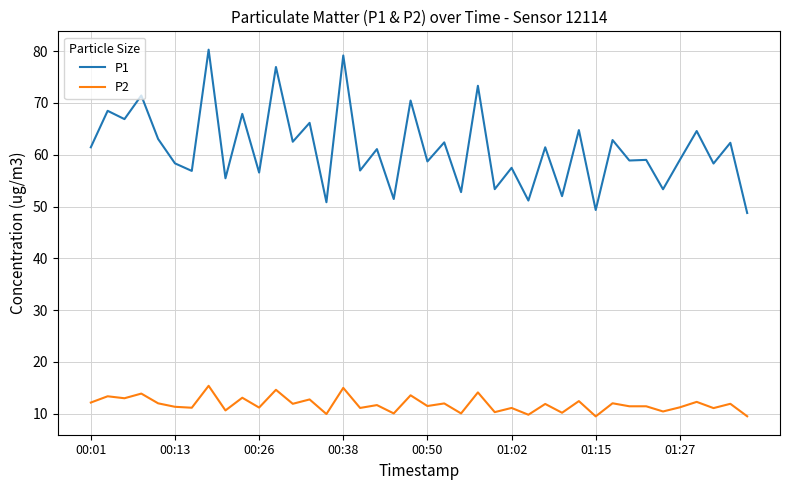

Which series has the largest range (max minus min)?

P1